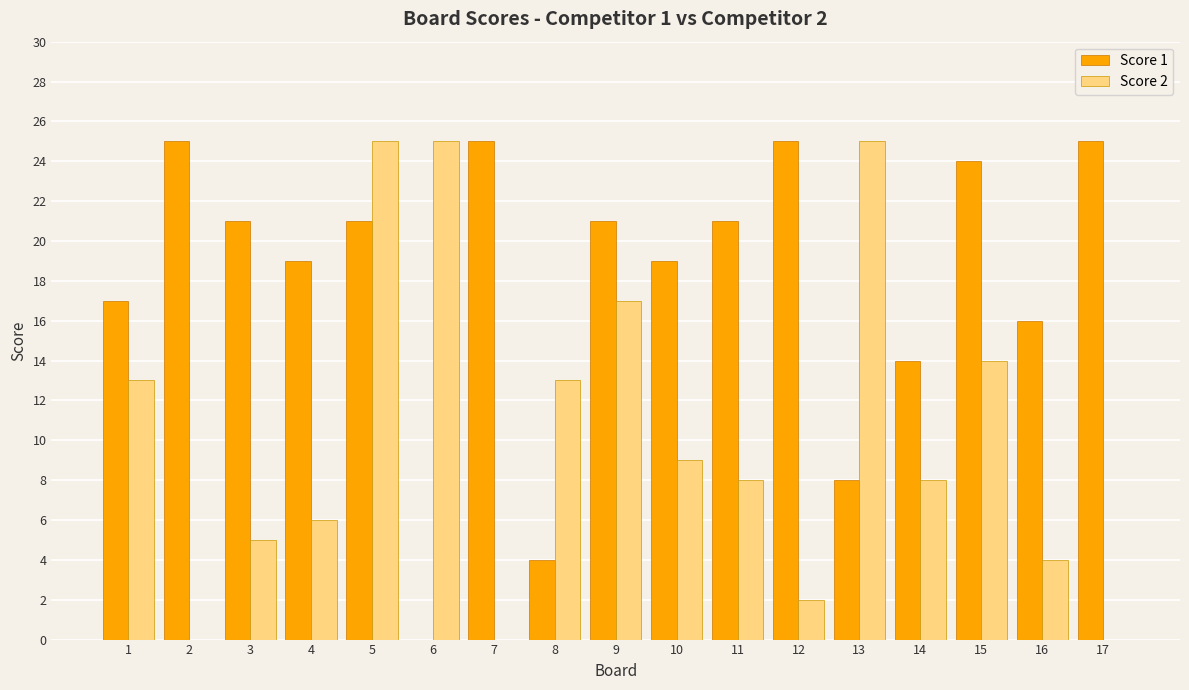

What is the maximum value shown in the chart?

25